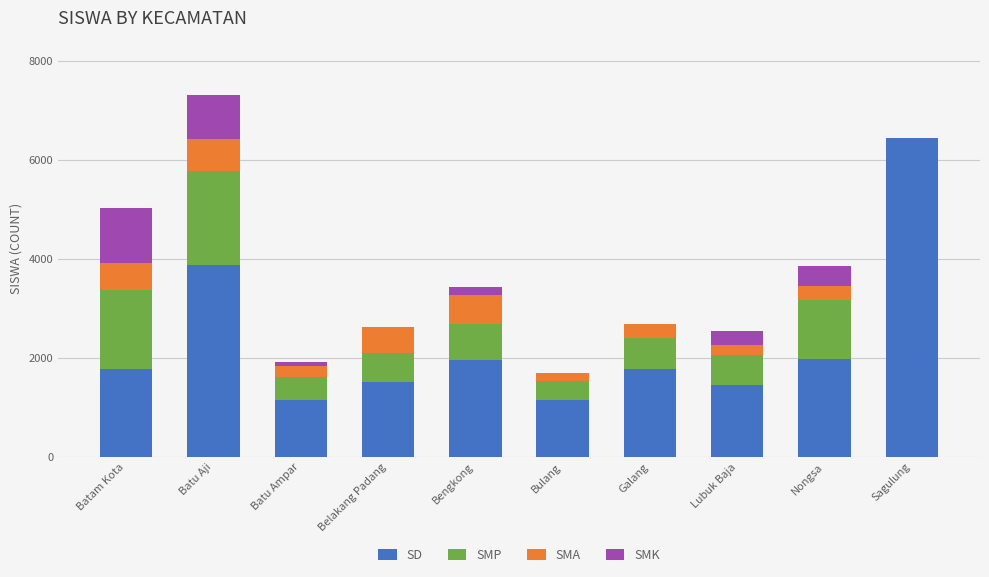

True or false: SD has a value of 1771 at Batam Kota.

True